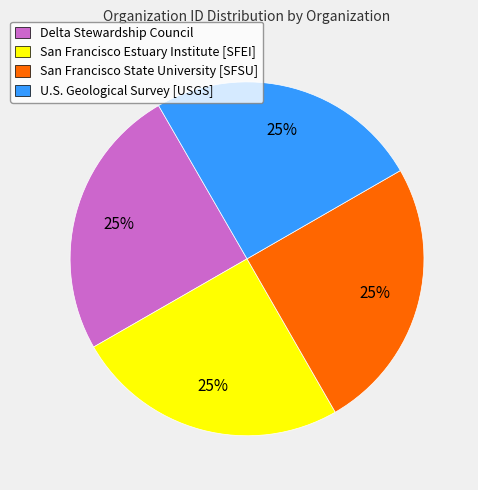

To the nearest percent, what is the average slice percentage?

25%